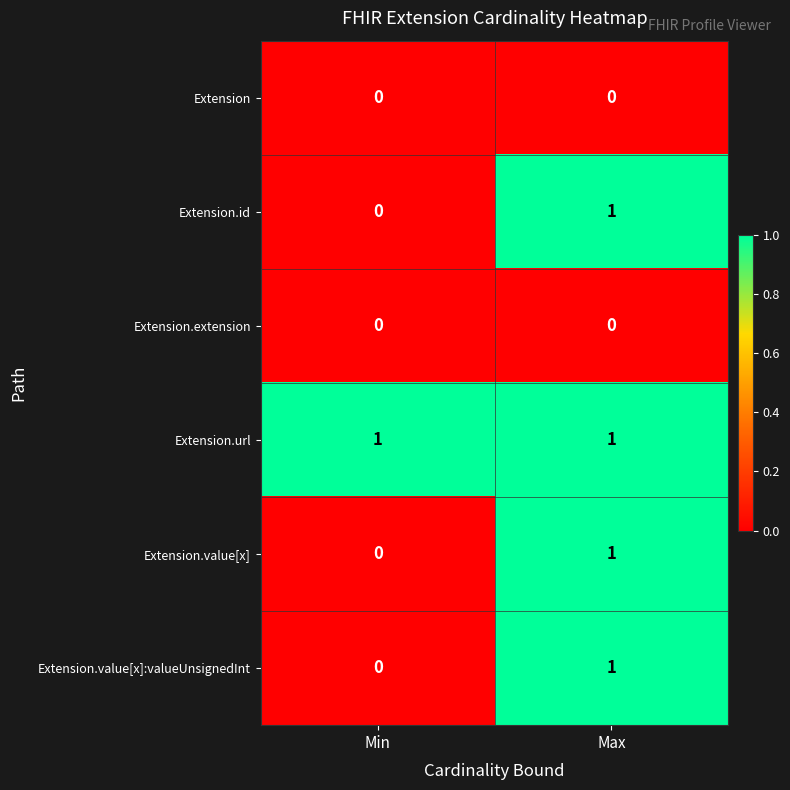

List the labels in order of Extension.value[x]:valueUnsignedInt value, largest first.

Max, Min